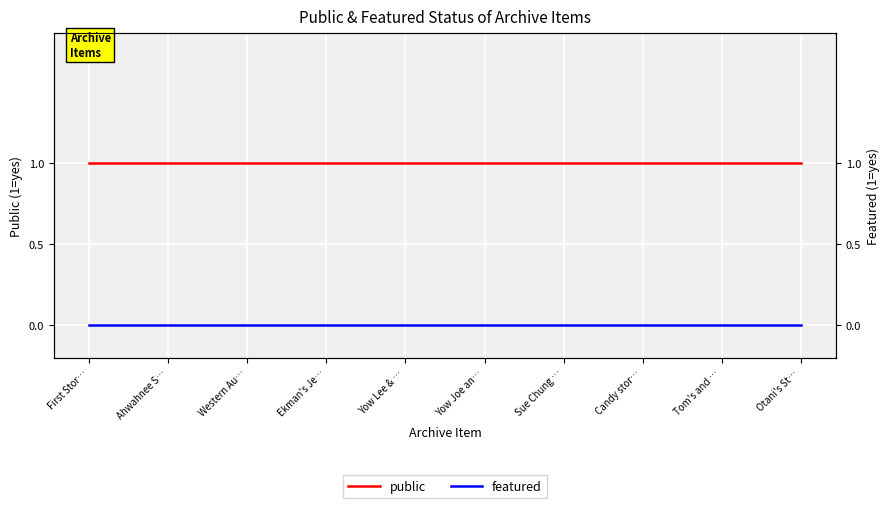

Which series changed the most between Yow Joe an… and Sue Chung …?

public